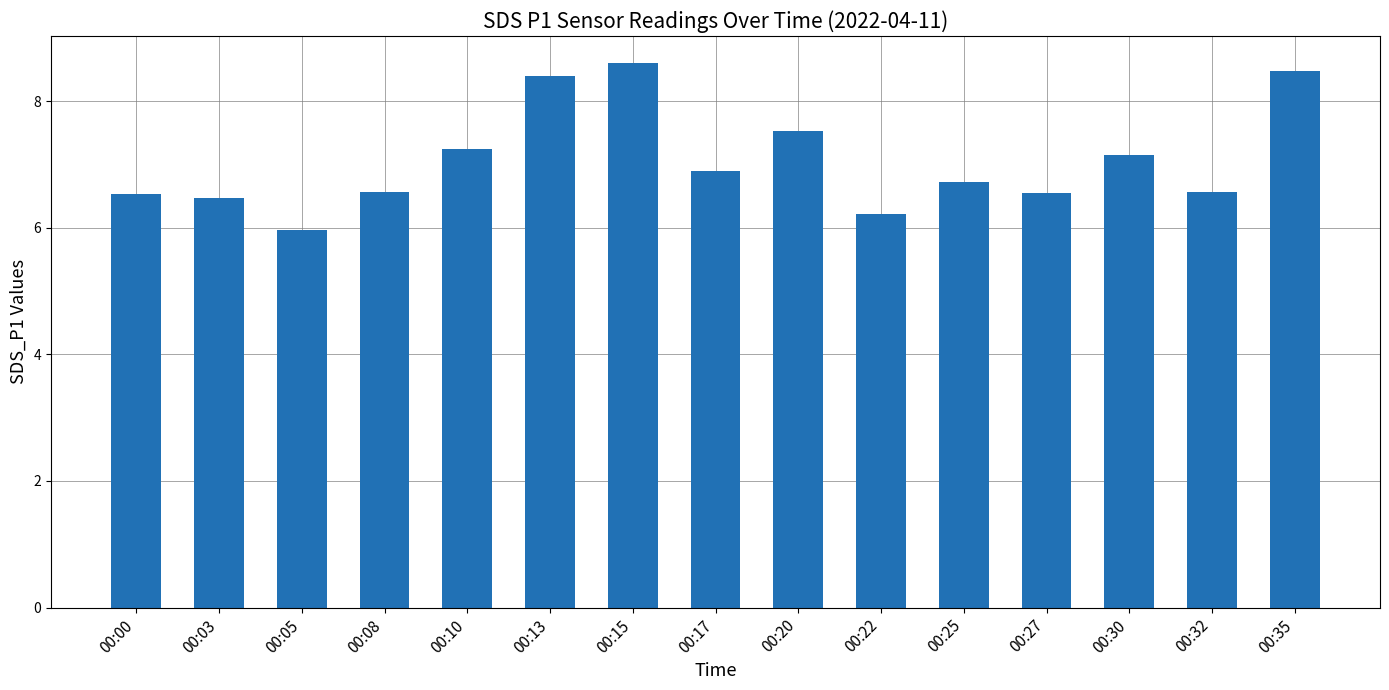

Read the value at 00:32.

6.6